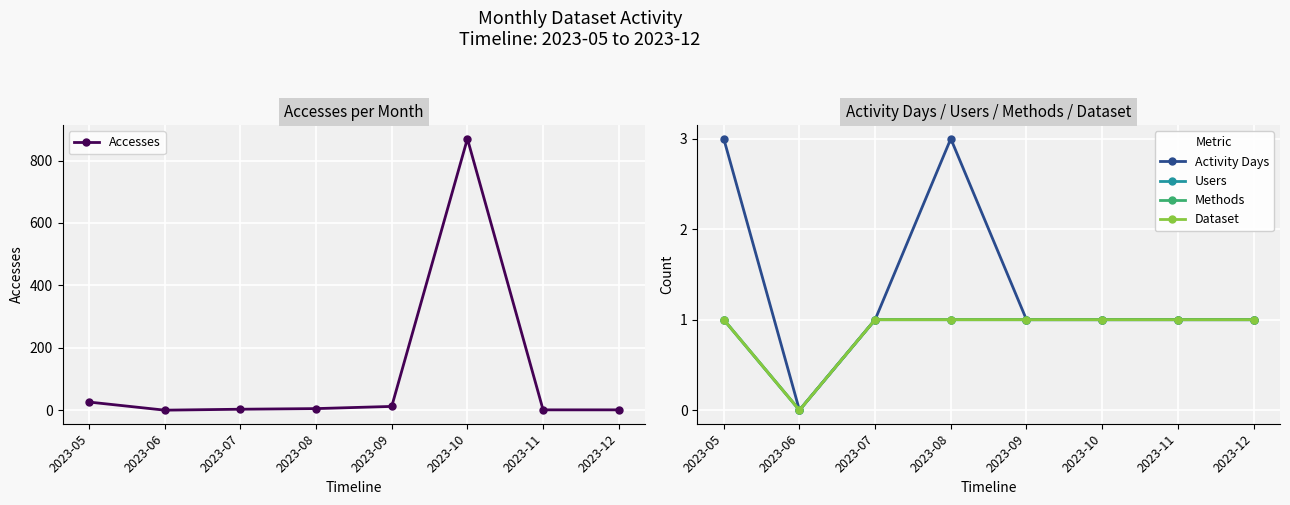

Between 2023-10 and 2023-11, which is larger?

2023-10